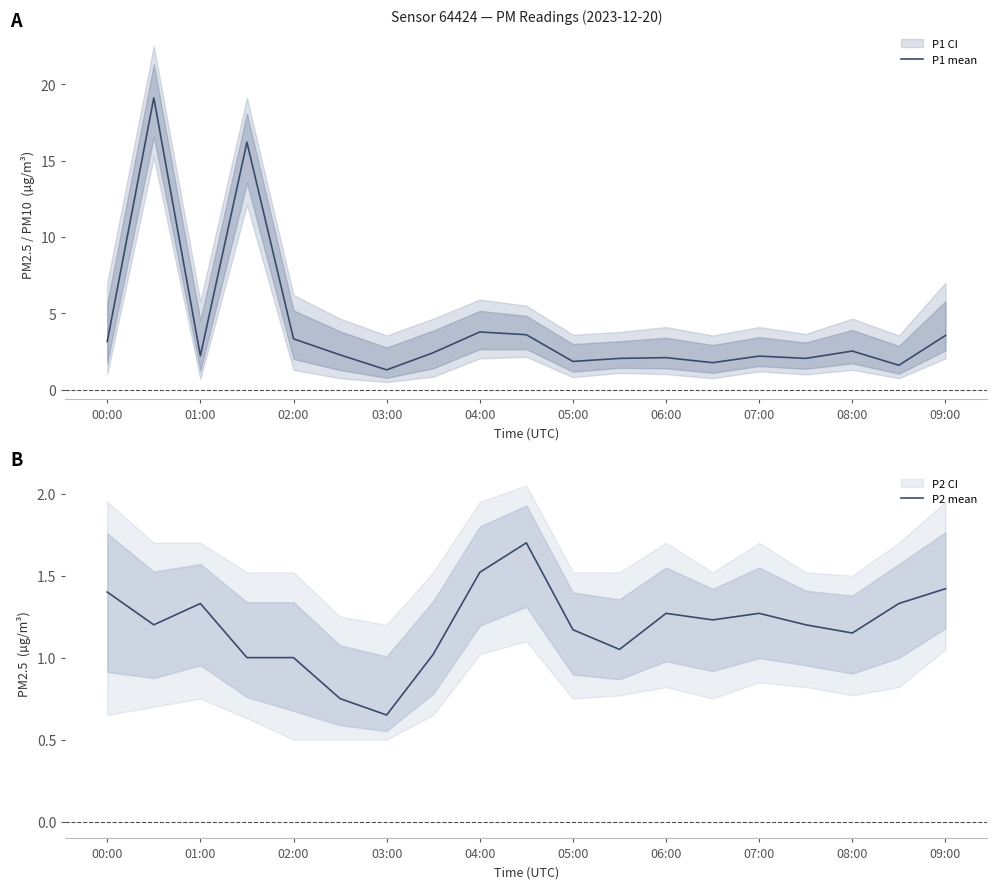

What is the approximate value of P1 mean at 13?

1.8